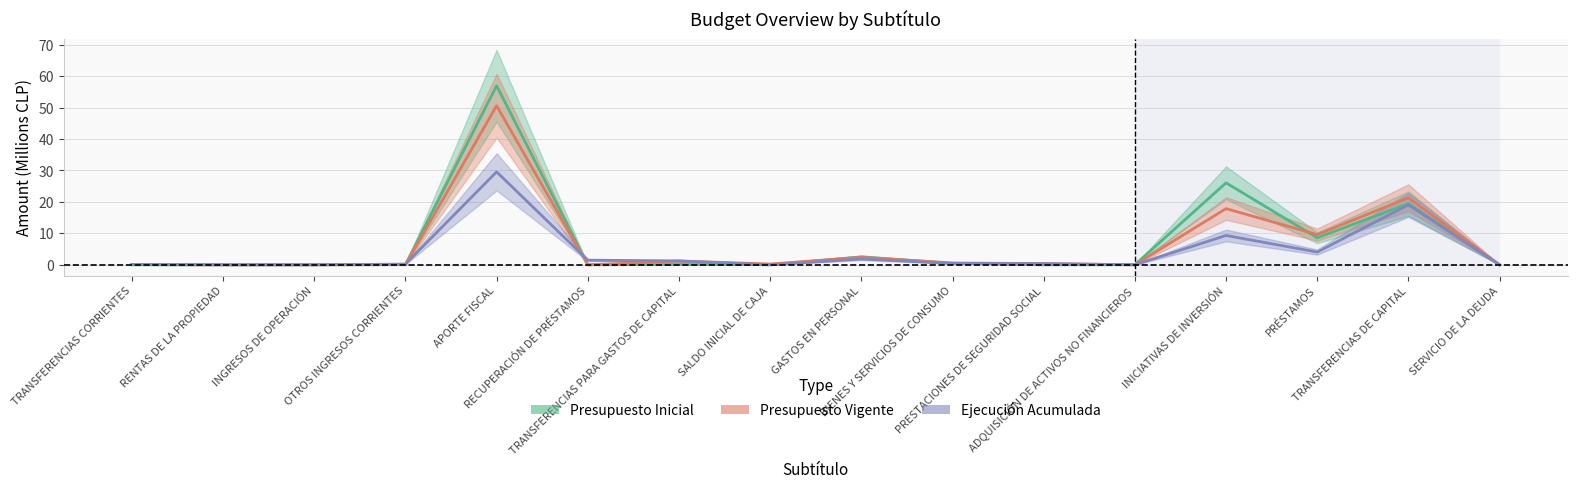

What is the total value across all series at PRESTACIONES DE SEGURIDAD SOCIAL?

0.8